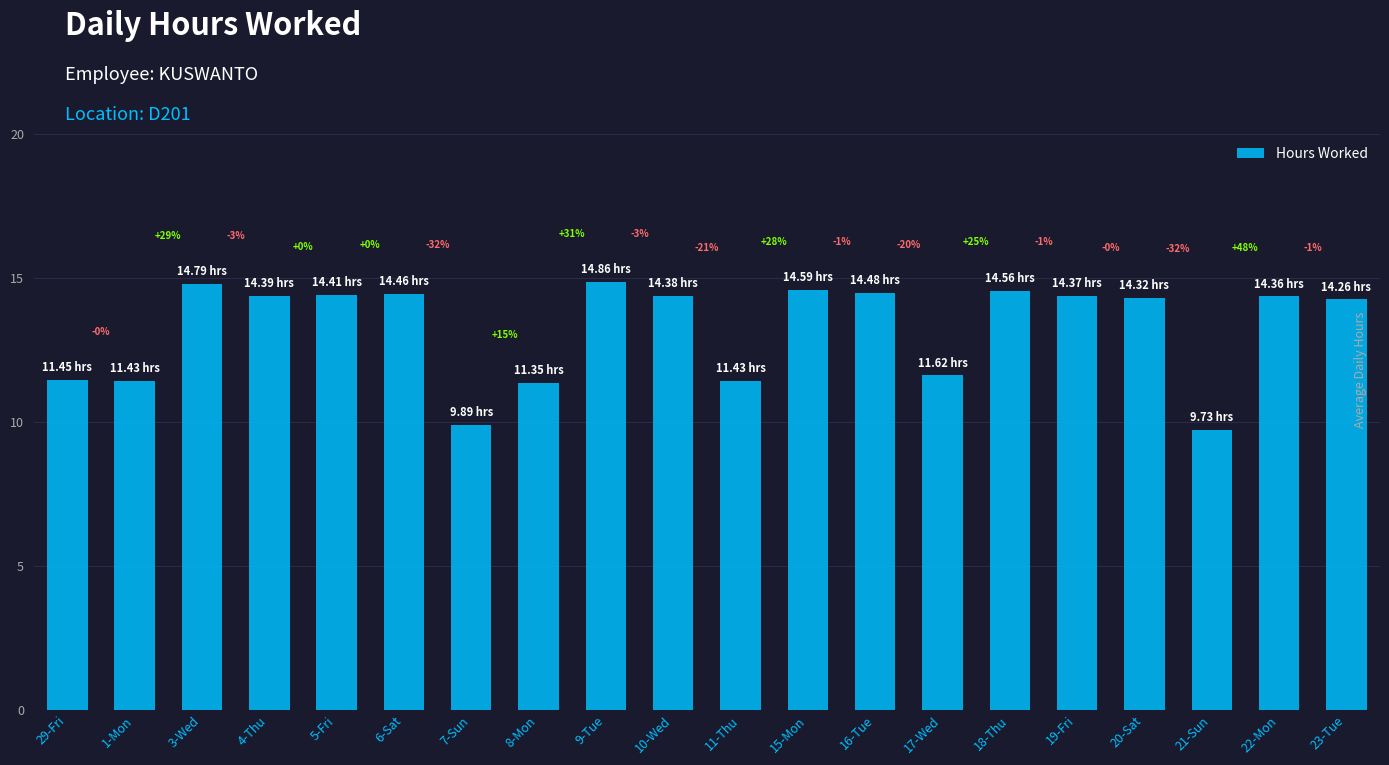

The chart shows a value of 14.4 at 5-Fri. True or false?

True